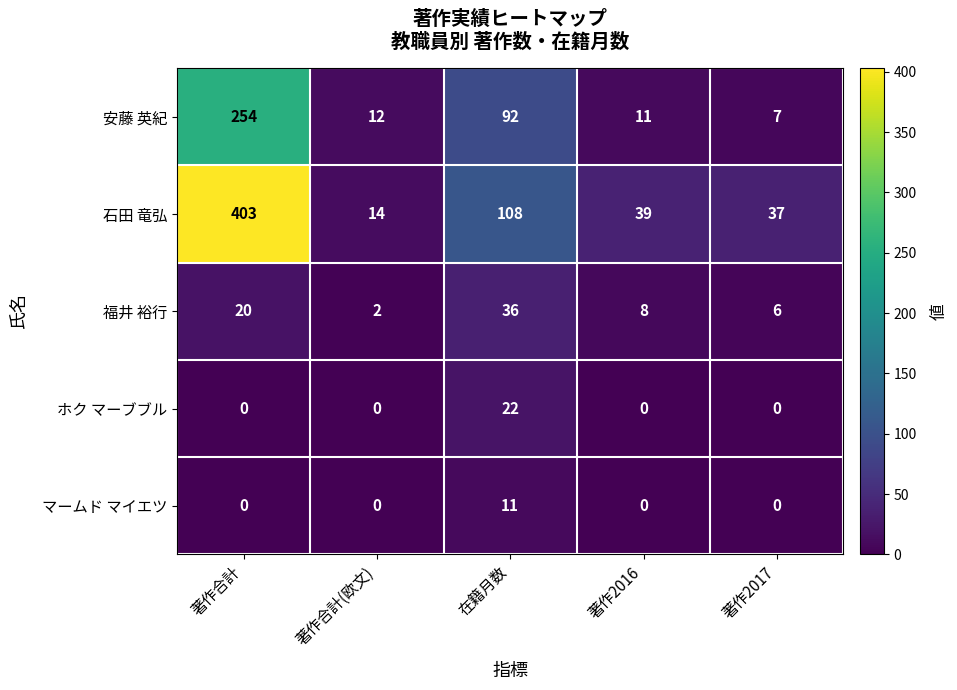

Reading left to right, extract all data points from this chart.

安藤 英紀: 著作合計=254	著作合計(欧文)=12	在籍月数=92	著作2016=11	著作2017=7
石田 竜弘: 著作合計=403	著作合計(欧文)=14	在籍月数=108	著作2016=39	著作2017=37
福井 裕行: 著作合計=20	著作合計(欧文)=2	在籍月数=36	著作2016=8	著作2017=6
ホク マーブブル: 著作合計=0	著作合計(欧文)=0	在籍月数=22	著作2016=0	著作2017=0
マームド マイエツ: 著作合計=0	著作合計(欧文)=0	在籍月数=11	著作2016=0	著作2017=0